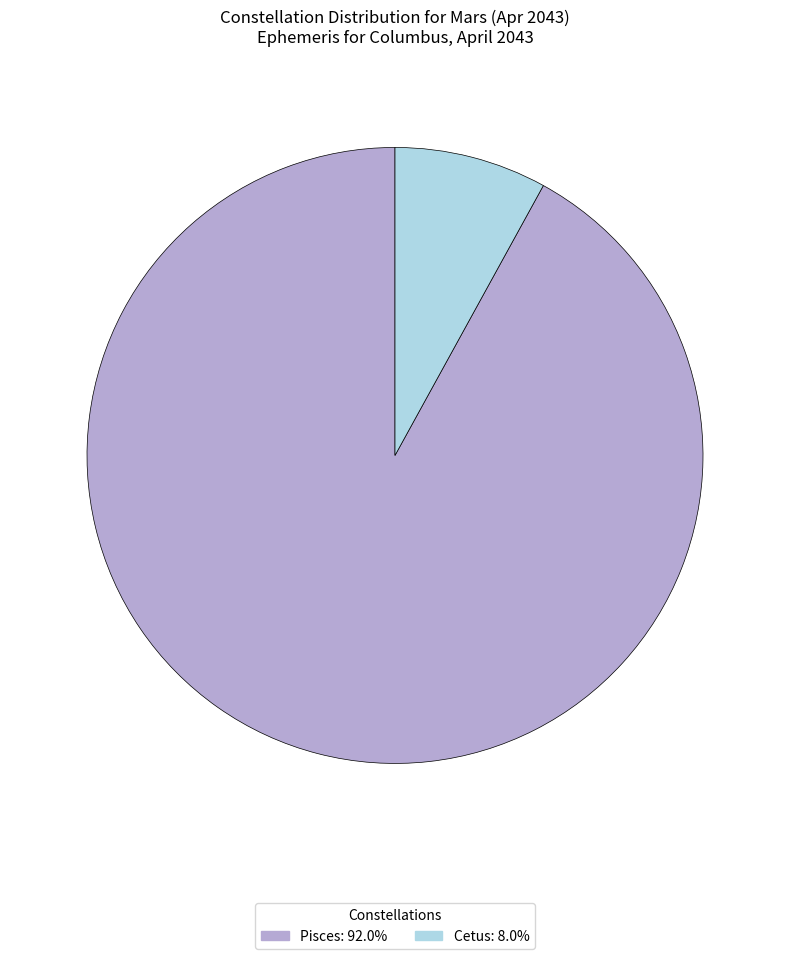

Approximately how many times larger is the value at Cetus compared to Pisces?

0.1